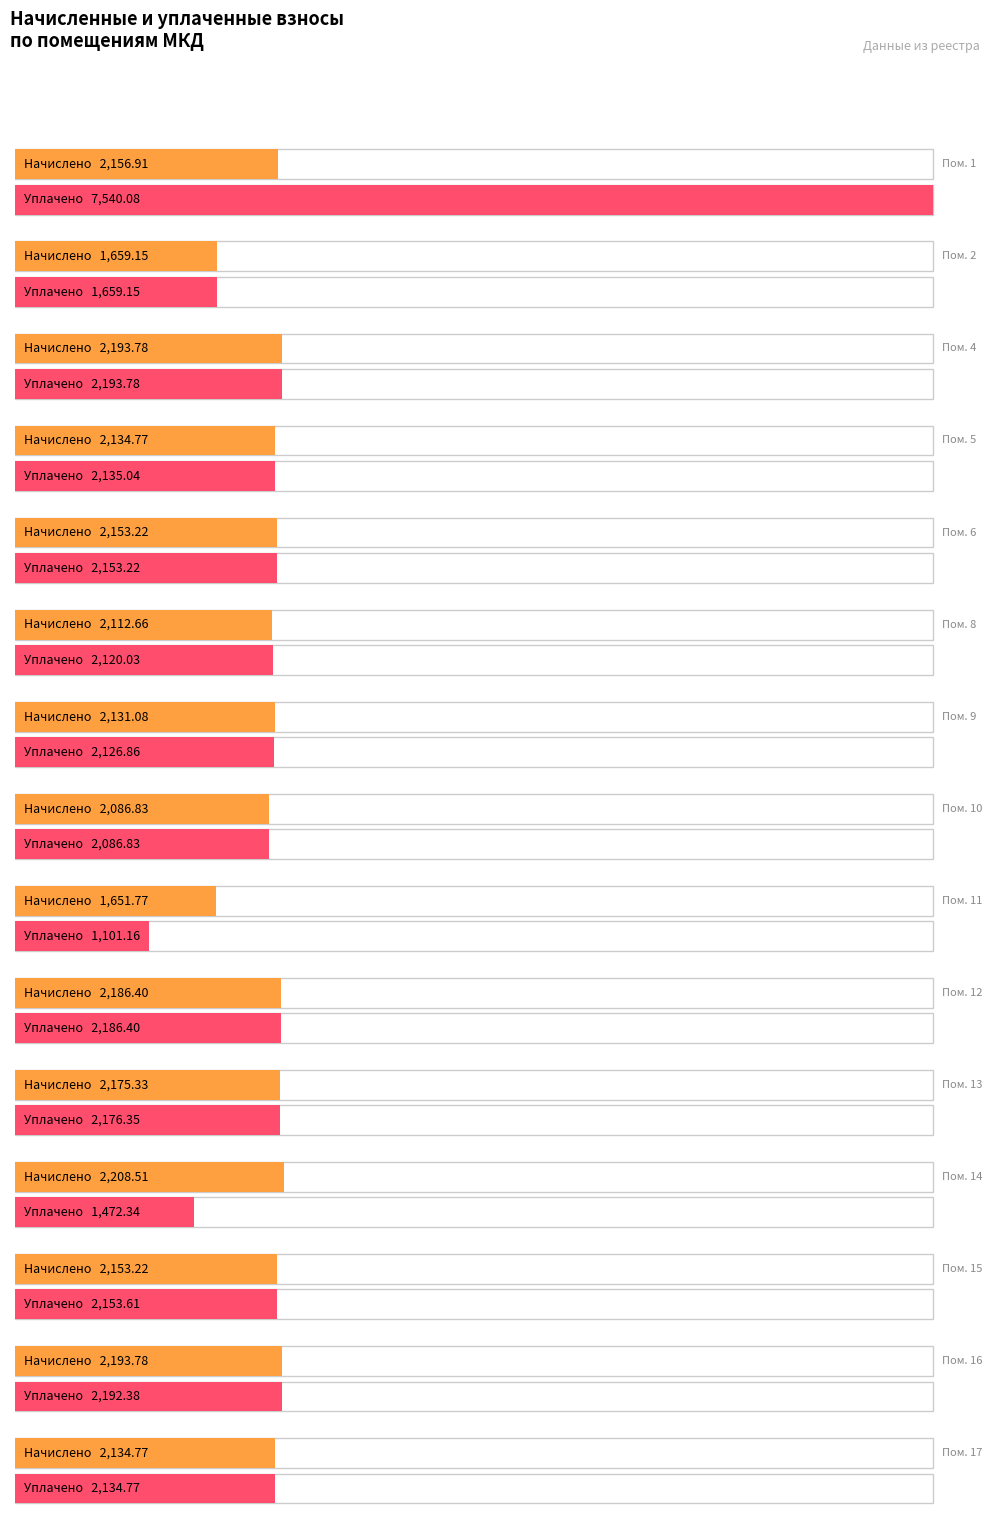

True or false: задолженность has a value of 0.0 at 12.

True